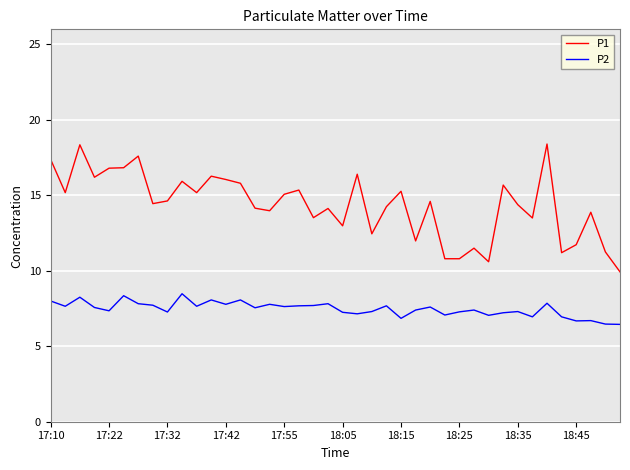

Does the chart display data point markers on the line(s)?

No